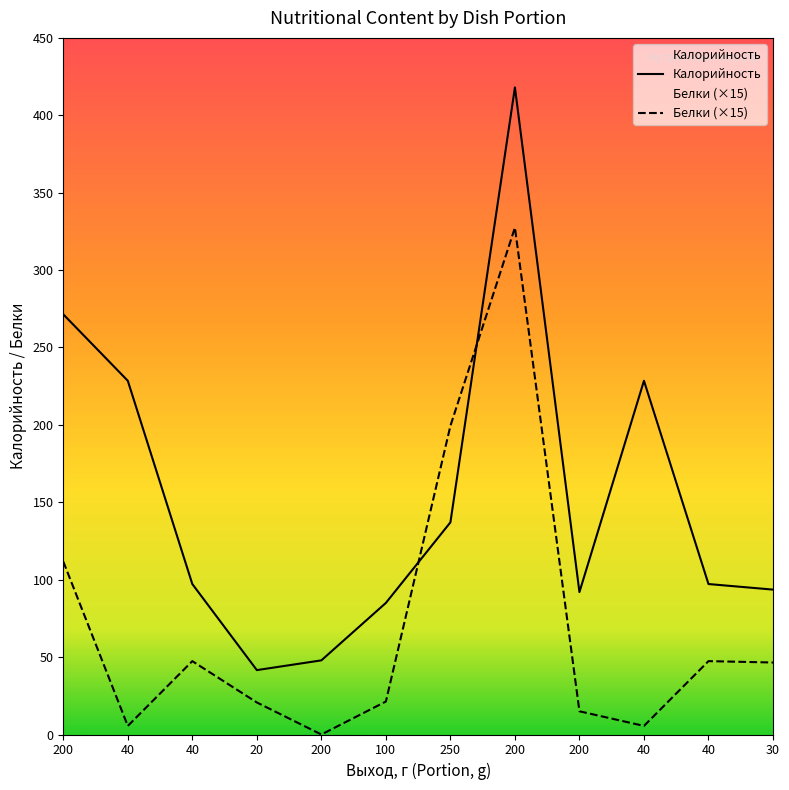

The Белки (×15) series shows 32.5 at 20. True or false?

False